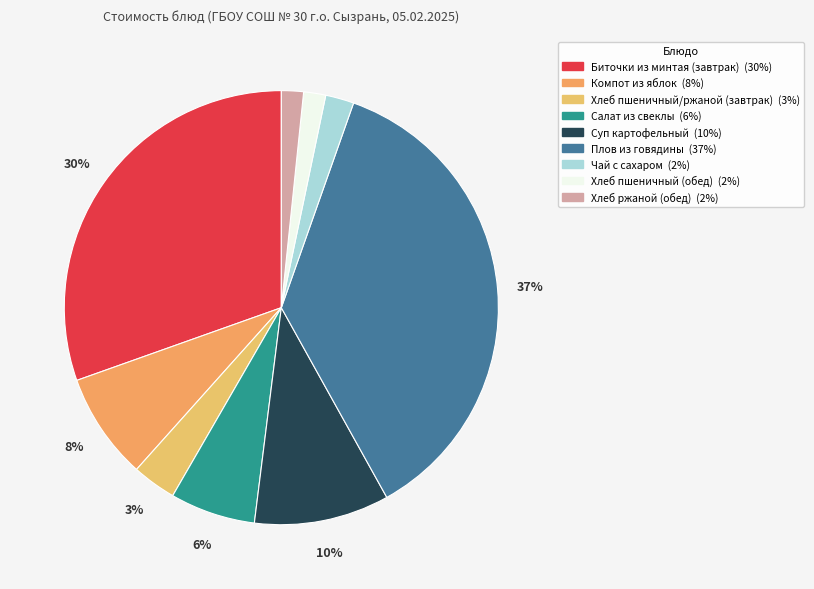

Rank the categories by value from highest to lowest.

Плов из говядины, Биточки из минтая (завтрак), Суп картофельный, Компот из яблок, Салат из свеклы, Хлеб пшеничный/ржаной (завтрак), Чай с сахаром, Хлеб пшеничный (обед), Хлеб ржаной (обед)